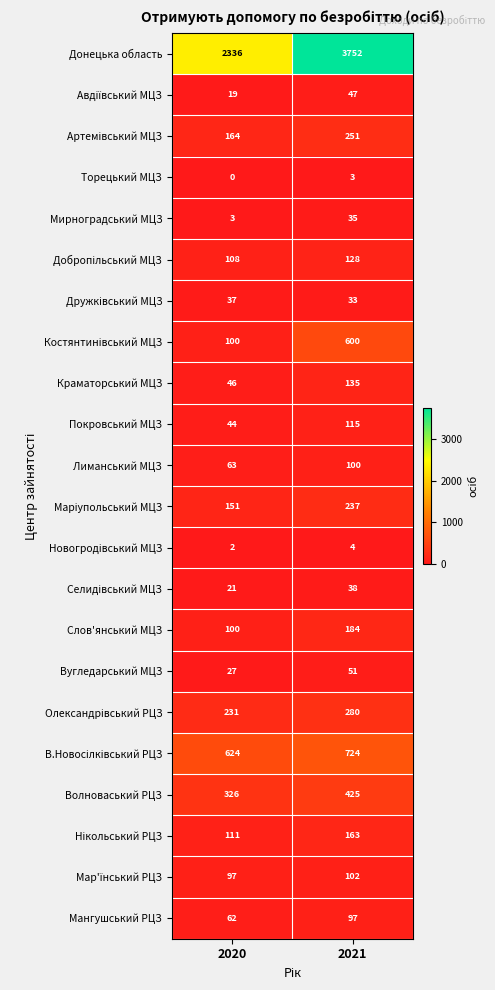

At which category is the sum across all series the highest?

2021